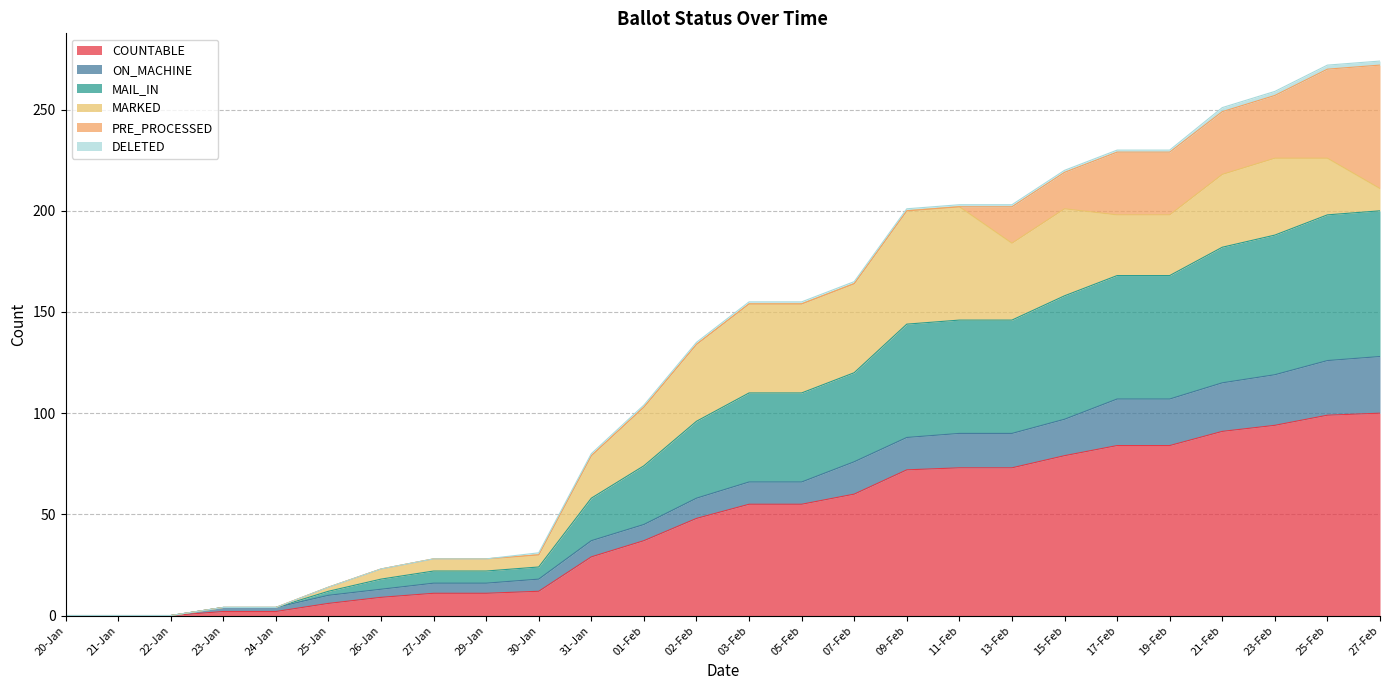

What is the highest value of the COUNTABLE series?

100